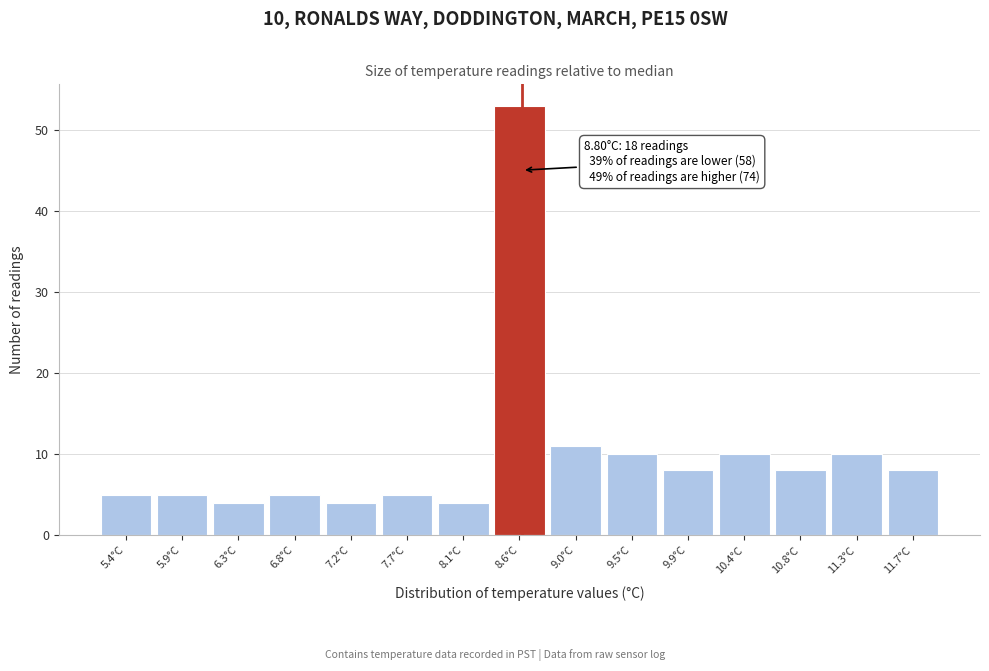

Reading left to right, list all the values displayed in this chart.

5	5	4	5	4	5	4	53	11	10	8	10	8	10	8